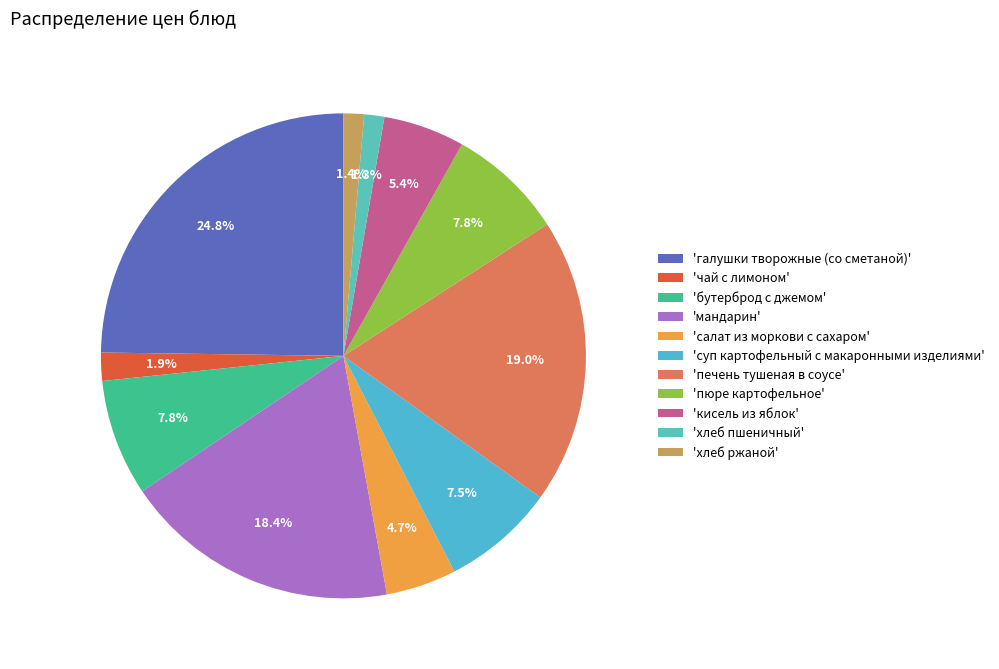

Which slice is the largest?

'галушки творожные (со сметаной)'